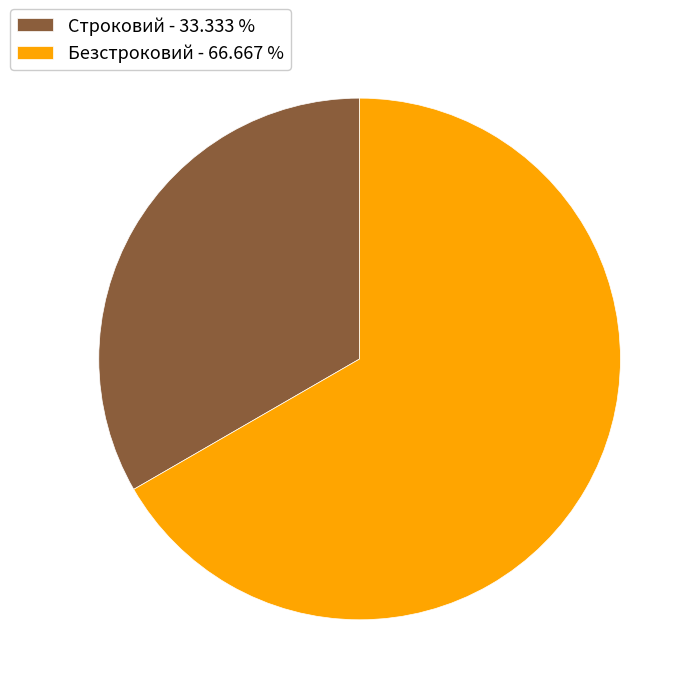

Do Строковий and Безстроковий together represent more than half of the pie?

Yes